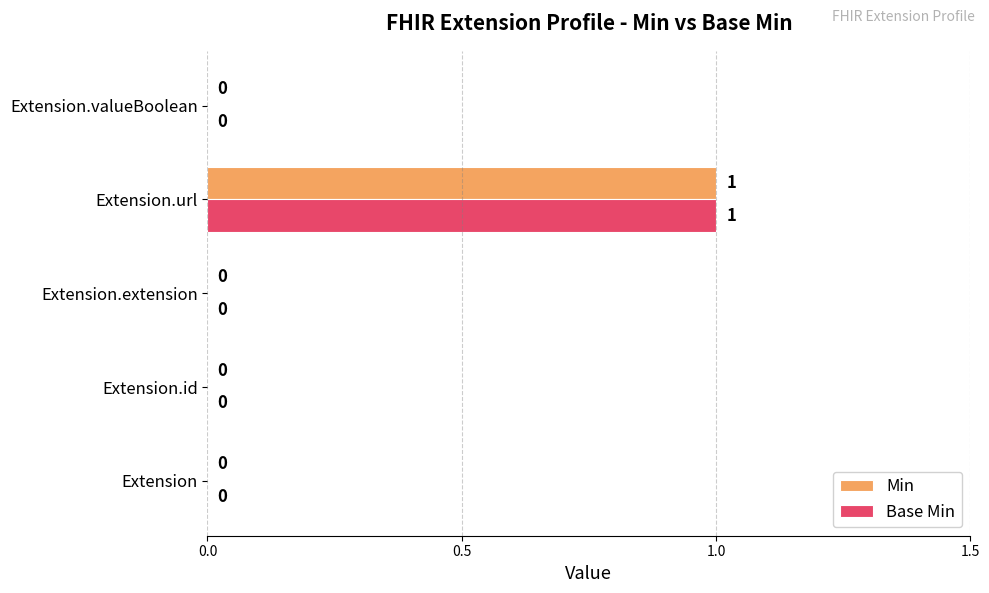

The Min series shows 0 at Extension. True or false?

True